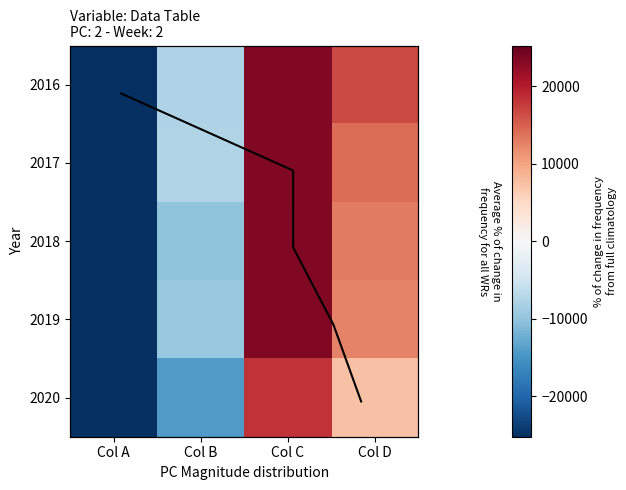

The value of 2020 at Col B is -14235.8. True or false?

True